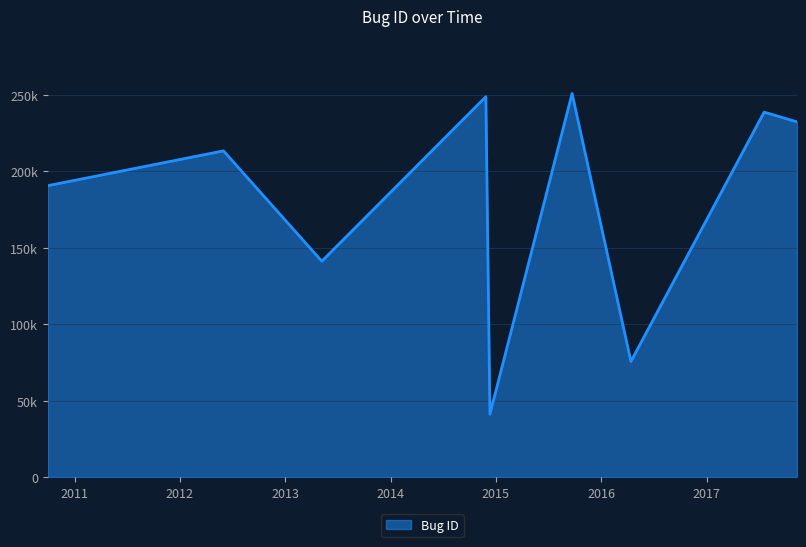

Is this an area chart (filled region under the line)?

Yes